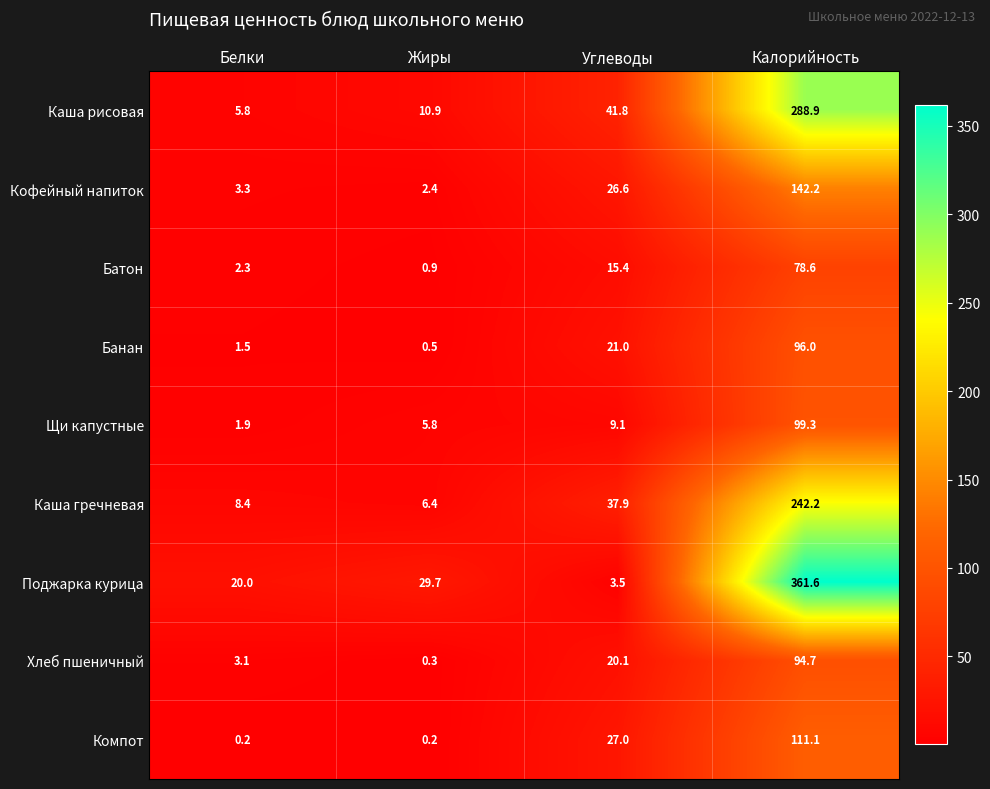

At which label is Поджарка курица closest to 182?

Жиры